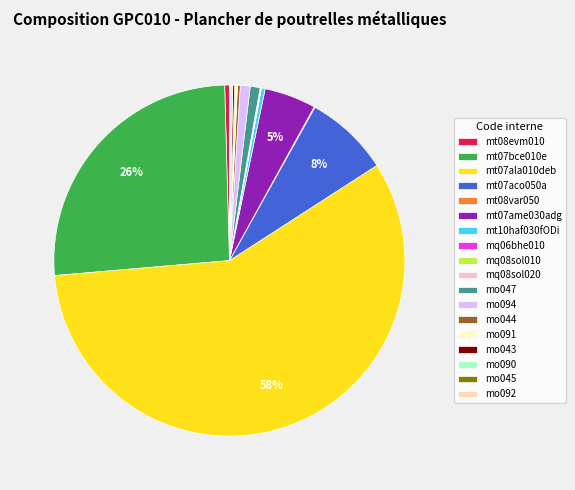

Which slice represents more than half of the pie?

mt07ala010deb